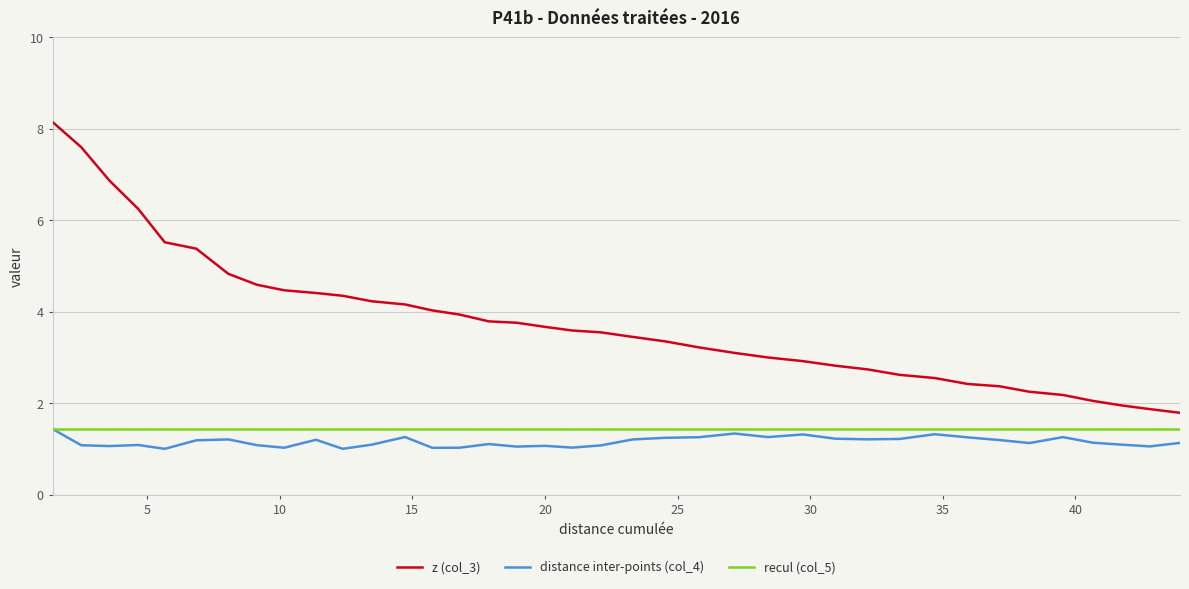

What are all the series names shown in the legend?

z (col_3), distance inter-points (col_4), recul (col_5)